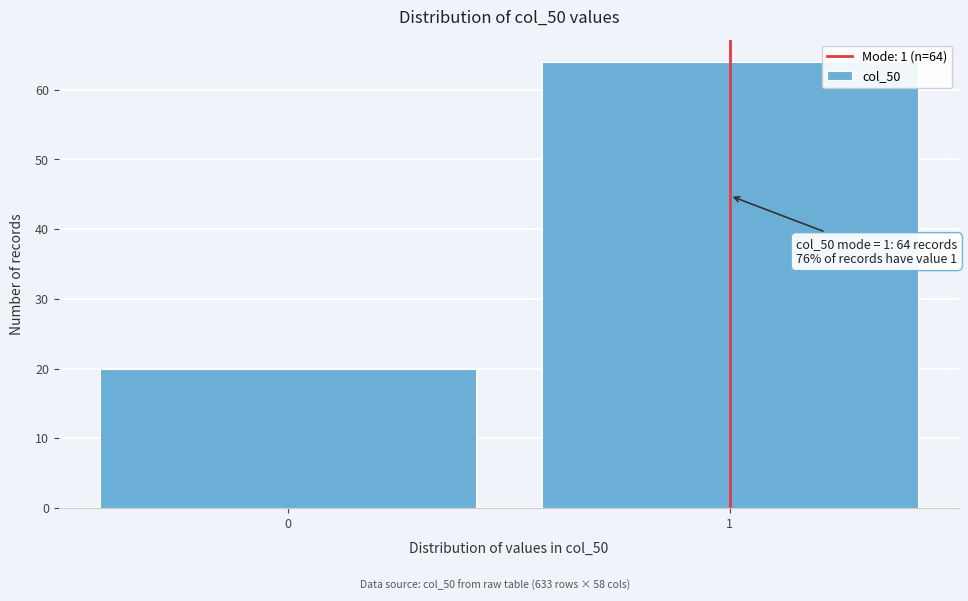

Reading right to left, extract all data points from this chart.

64	20